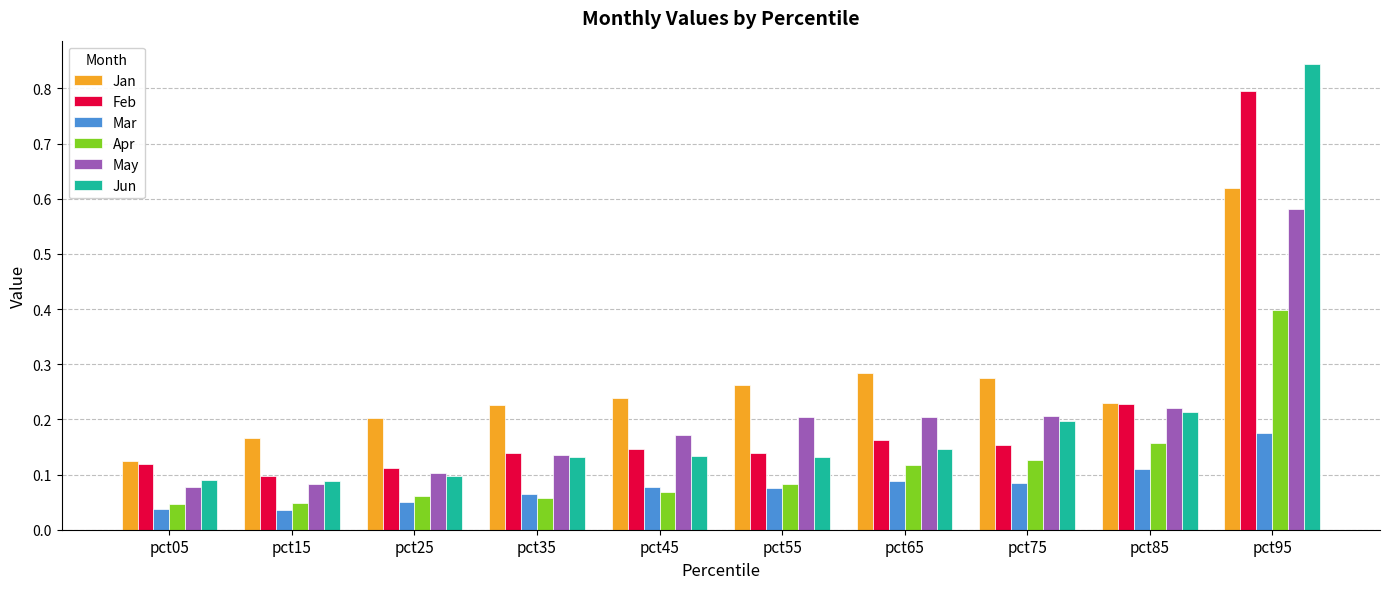

What are all the series names shown in the legend?

Jan, Feb, Mar, Apr, May, Jun